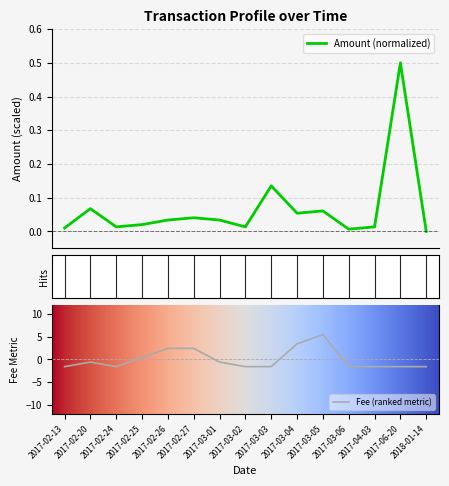

Between 2017-02-20 and 2018-01-14, which series saw the biggest shift?

Fee